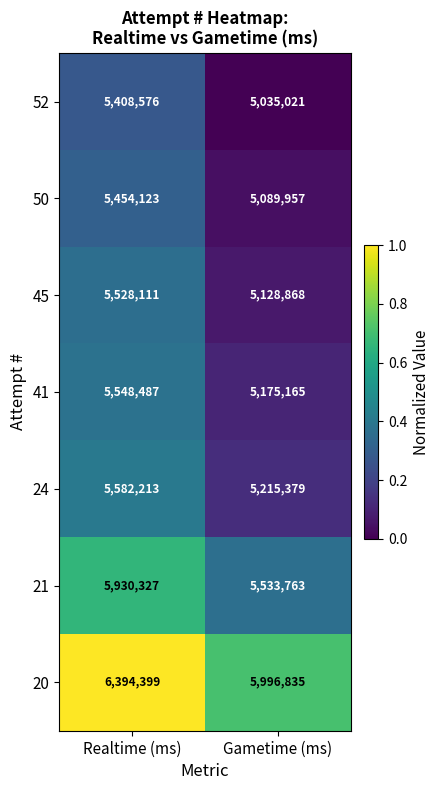

Reading left to right, what are all the values shown in this chart?

52: 5408576	5035021
50: 5454123	5089957
45: 5528111	5128868
41: 5548487	5175165
24: 5582213	5215379
21: 5930327	5533763
20: 6394399	5996835